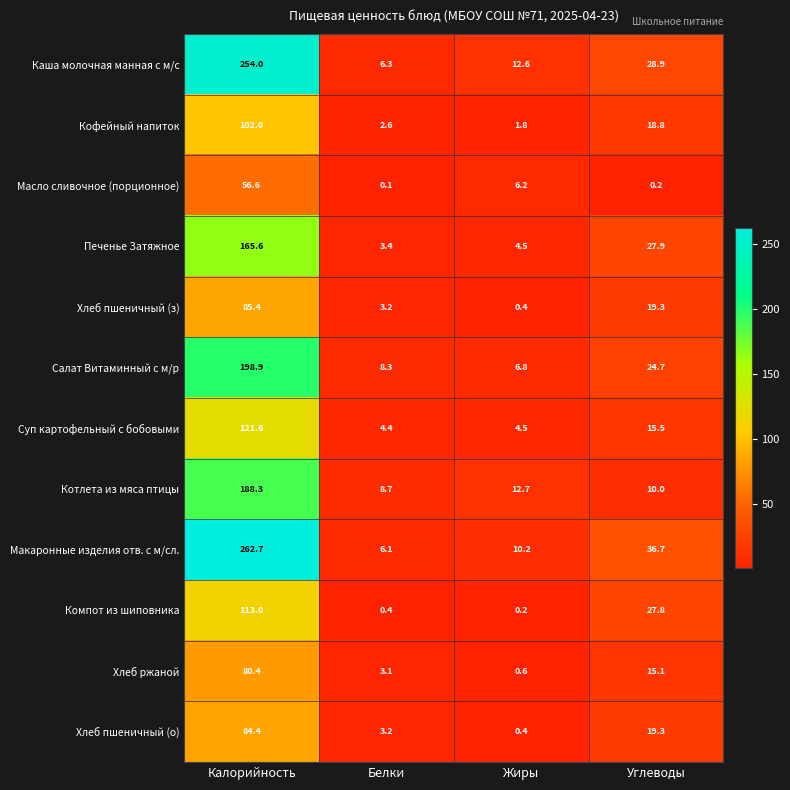

What is the difference between the maximum and minimum values in the Хлеб пшеничный (о) series?

84.0